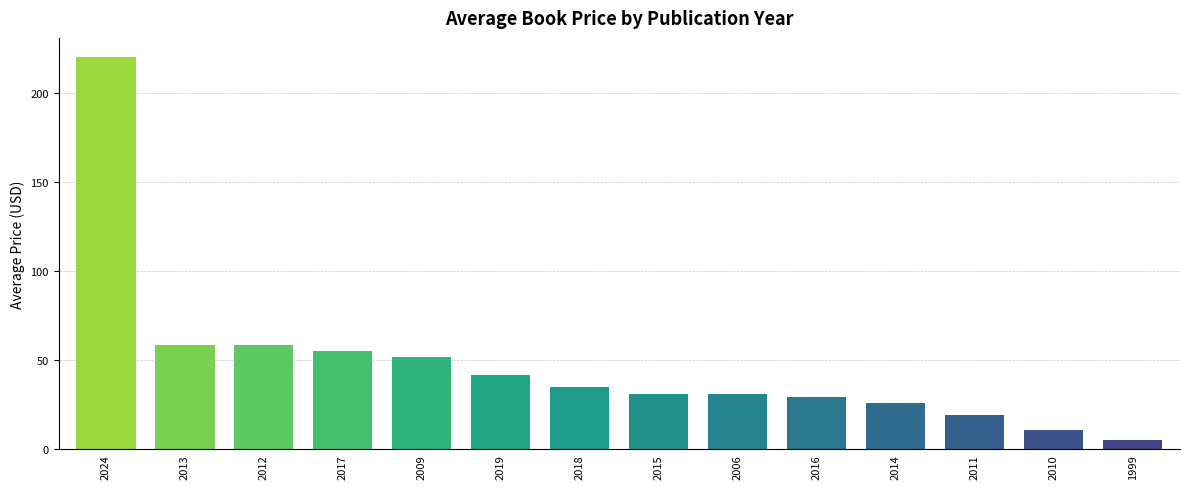

What position from the left is 1999?

14